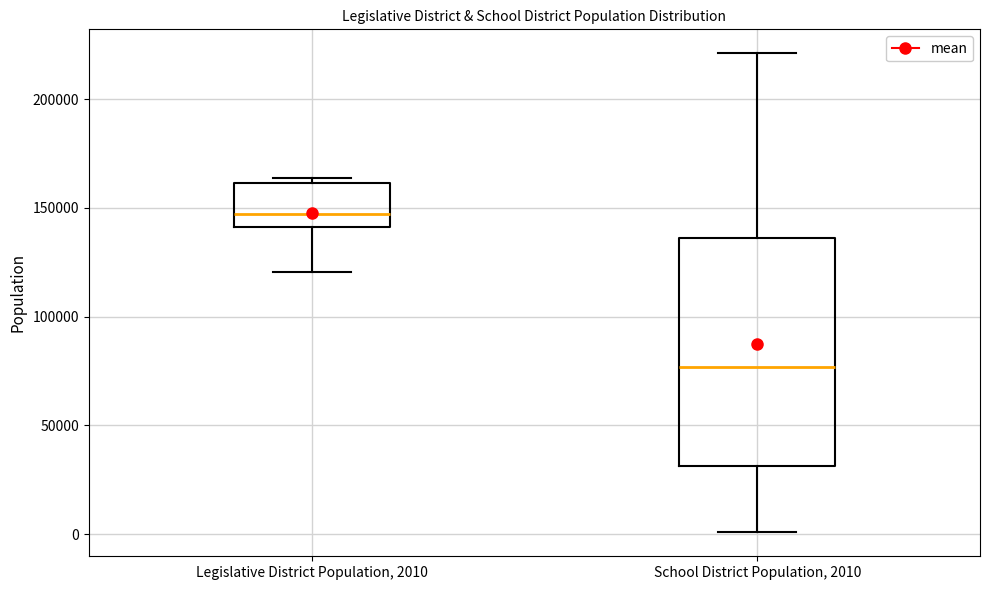

Reading left to right, read every box against the y-axis: the position of its median line, the range the box covers, and the ends of its whiskers. The values are not printed on the chart, so give them approximately, as read against the axis.

Legislative District Population, 2010: median 145000, box 140000 to 160000, whiskers 120000 to 165000
School District Population, 2010: median 75000, box 30000 to 135000, whiskers 0 to 220000